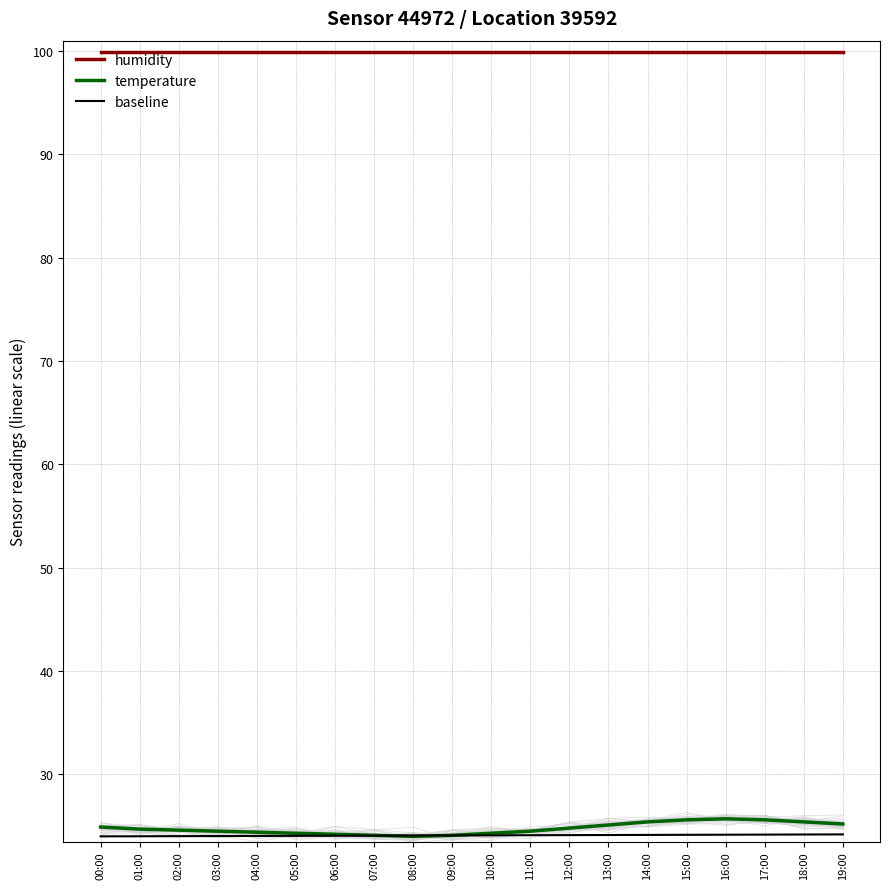

What is the maximum value for humidity?

99.9